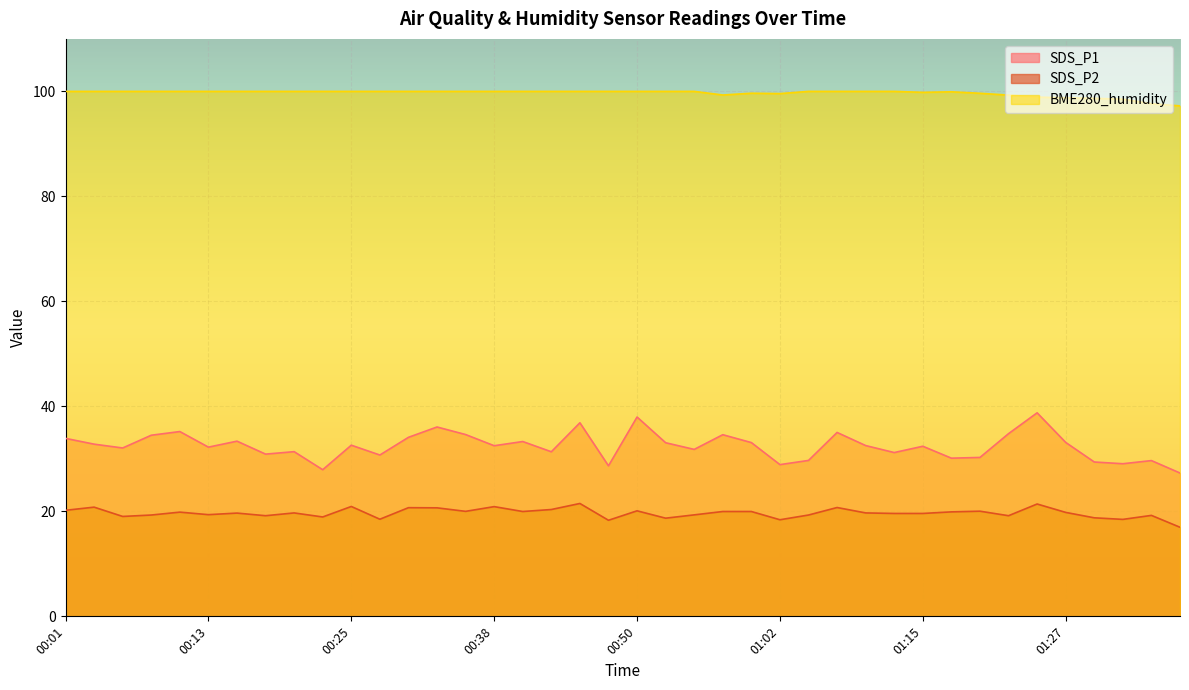

What is the average value of the BME280_humidity series?

99.7